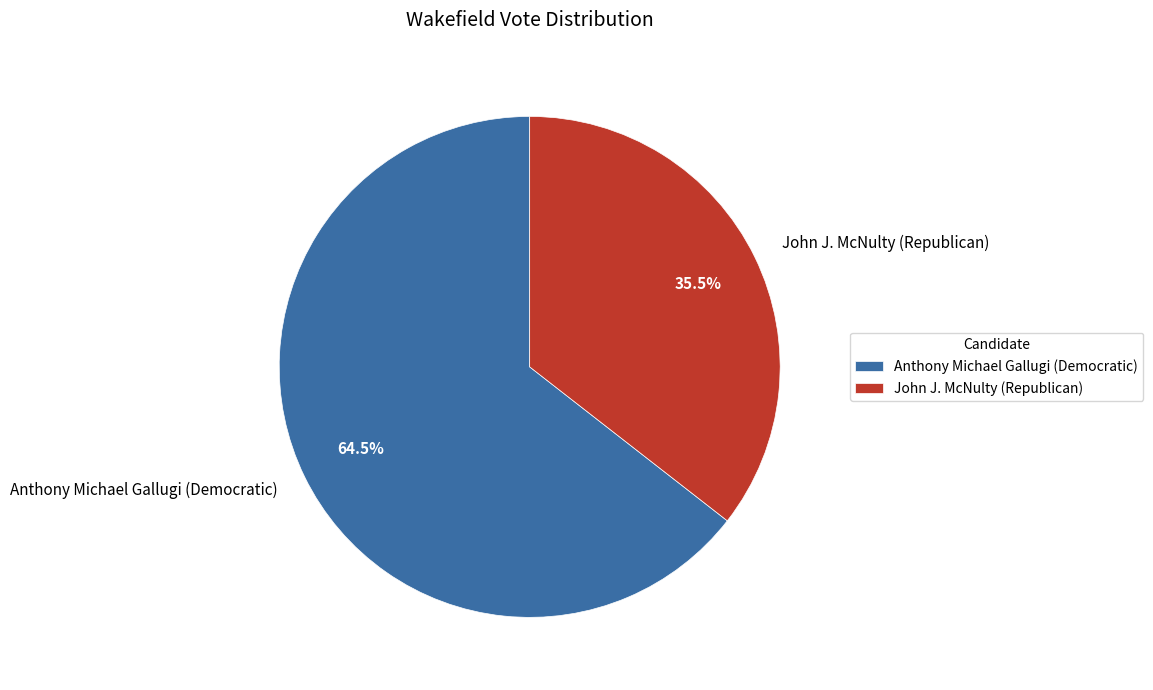

True or false: John J. McNulty (Republican) accounts for 26% of the total.

False